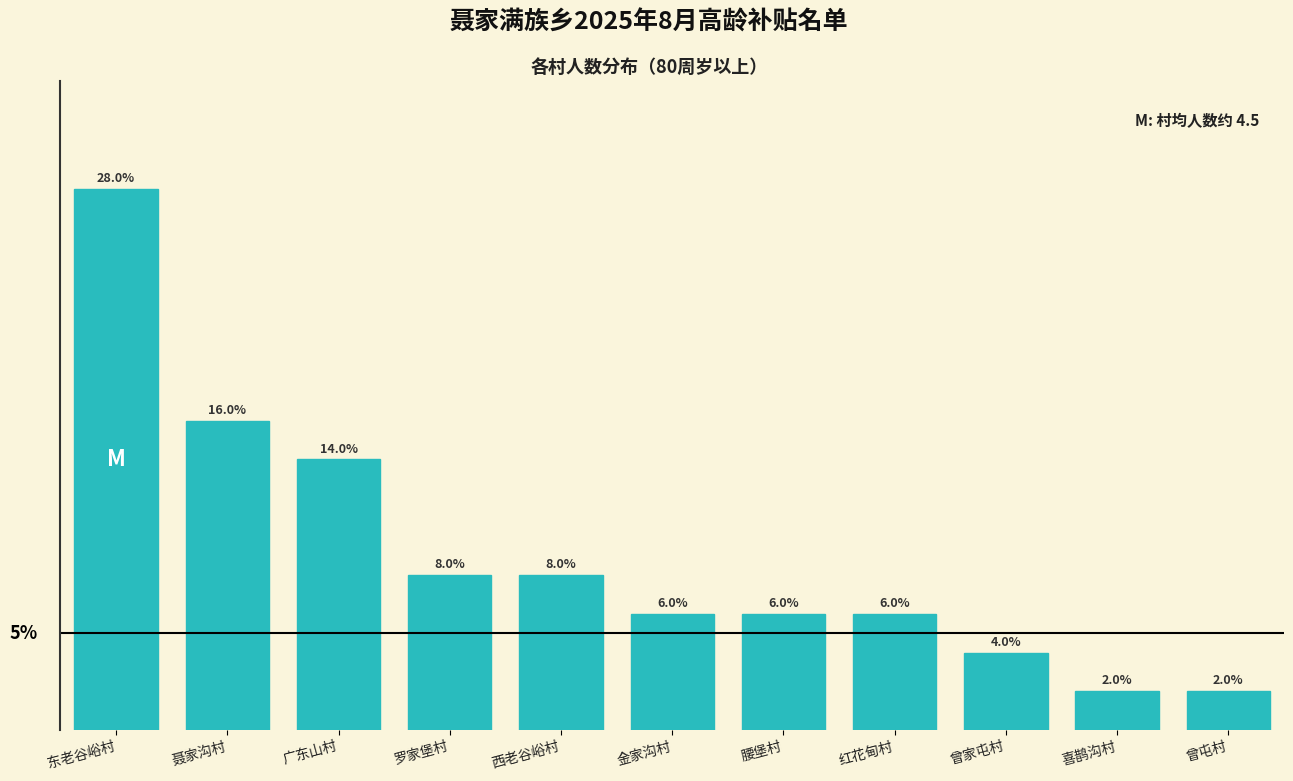

Where does the data first go above 3?

东老谷峪村